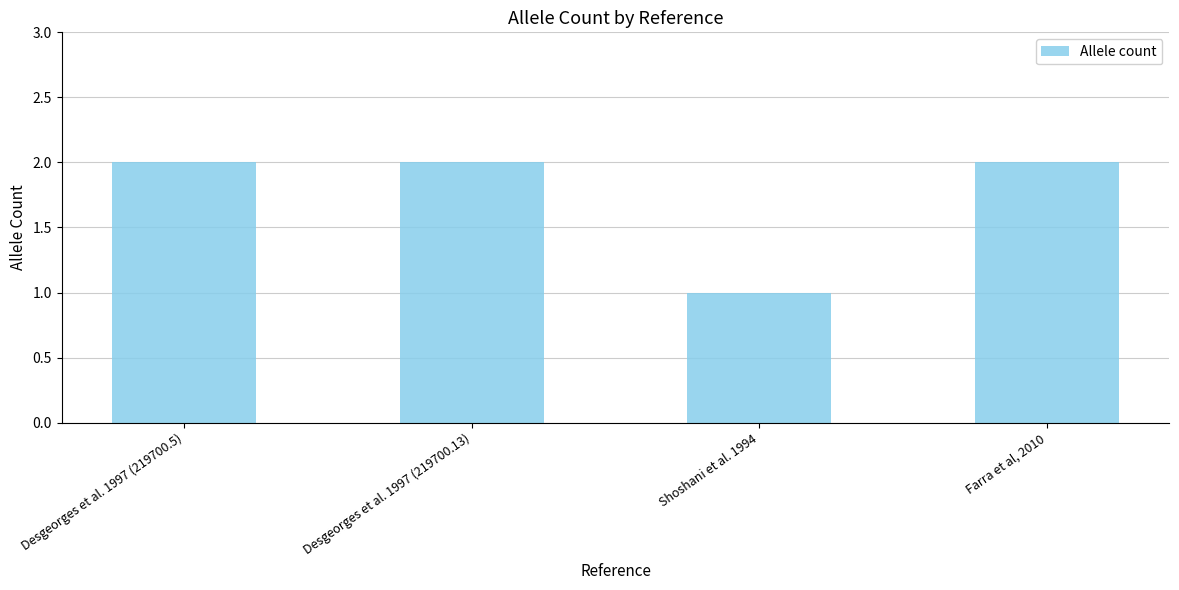

What is the average value?

2